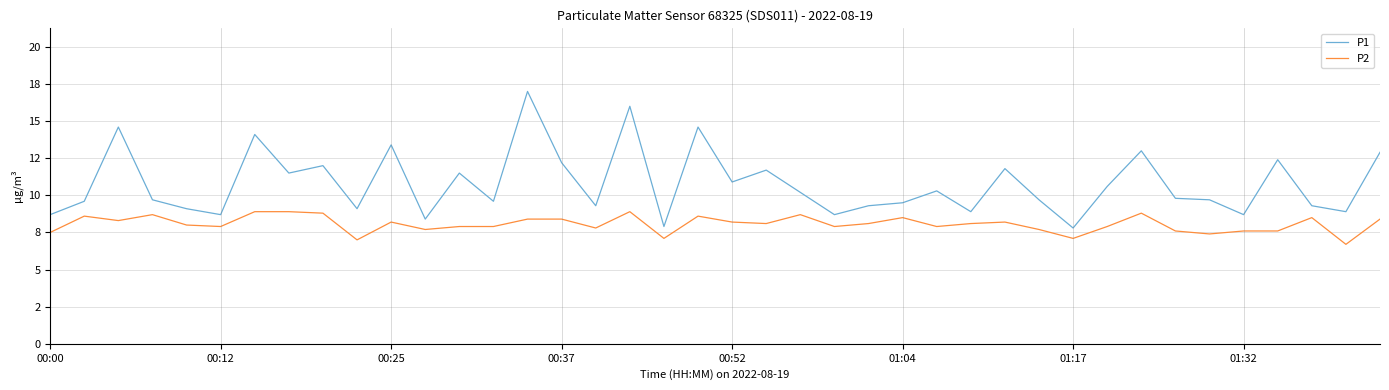

Does the chart have visible grid lines?

Yes